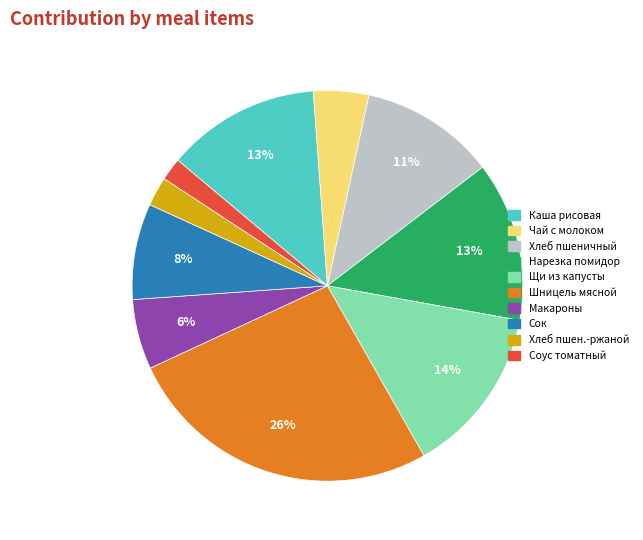

Between Каша рисовая and Хлеб пшеничный, which is larger?

Каша рисовая